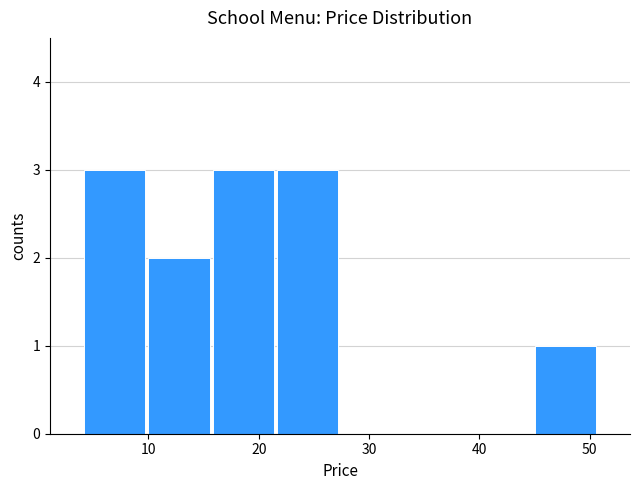

How tall is the bar that spans 22 to 27 on the x-axis? Neither the bar edges nor the heights are printed on the chart, so give them approximately, as read against the axes.

3